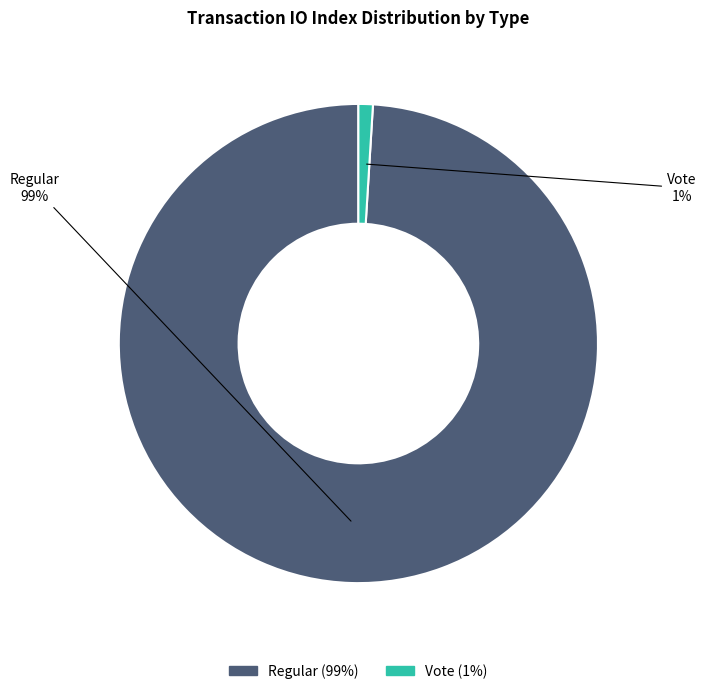

The Vote slice represents 1% of the pie. True or false?

True